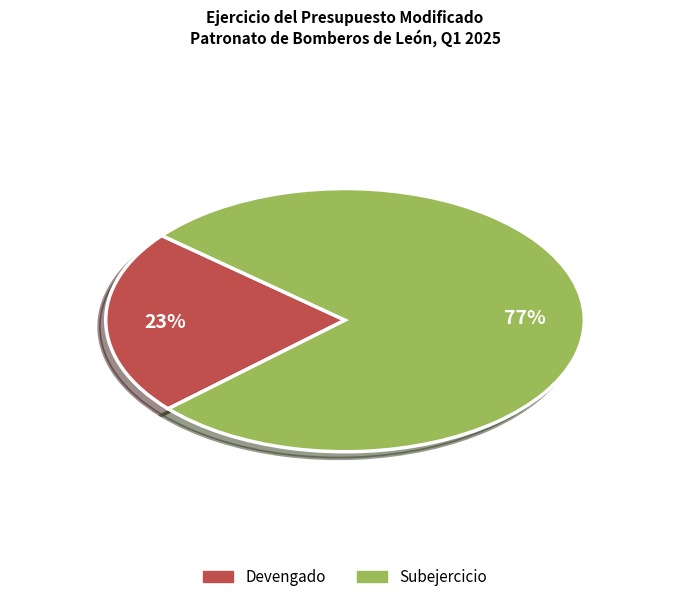

Is there a majority slice in this chart?

Yes